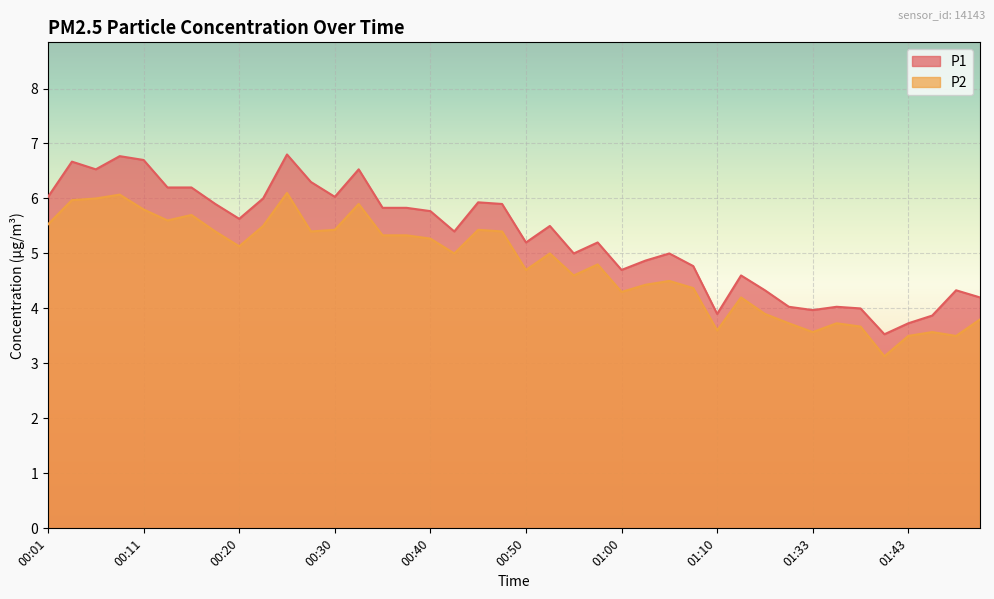

What is the value of the P2 point at the 21st from the left?

4.7